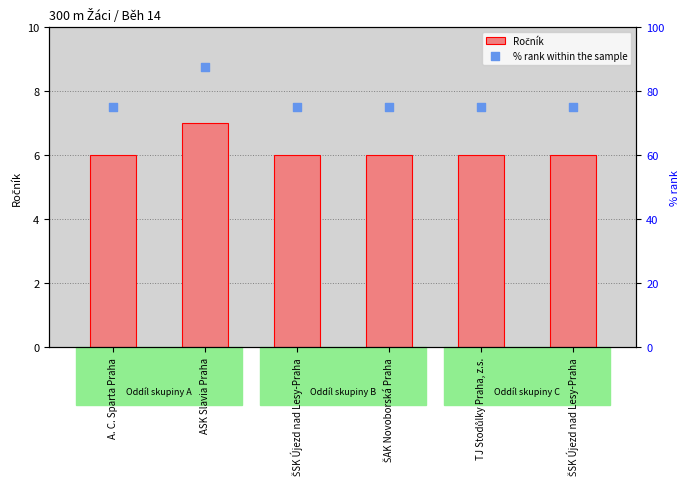

What are all the series names shown in the legend?

Ročník, % rank within the sample